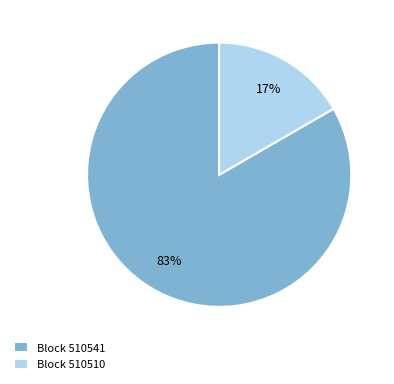

Do Block 510510 and Block 510541 together represent more than half of the pie?

Yes